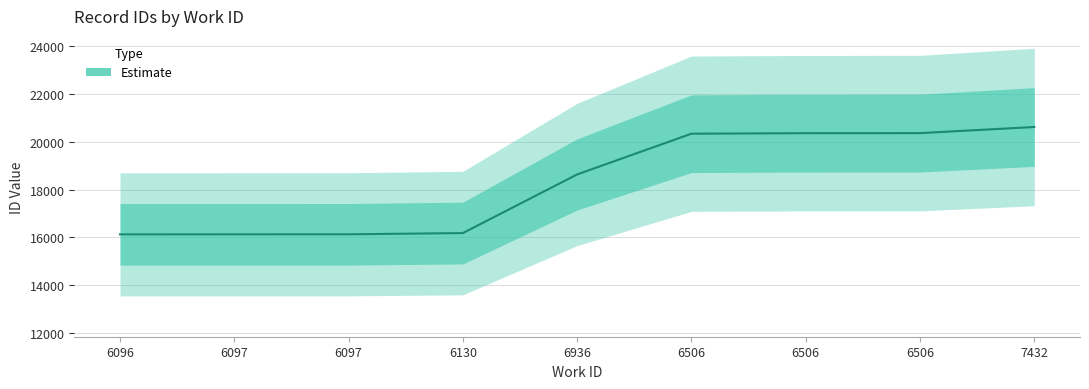

The chart shows a value of 26692 at 6506. True or false?

False